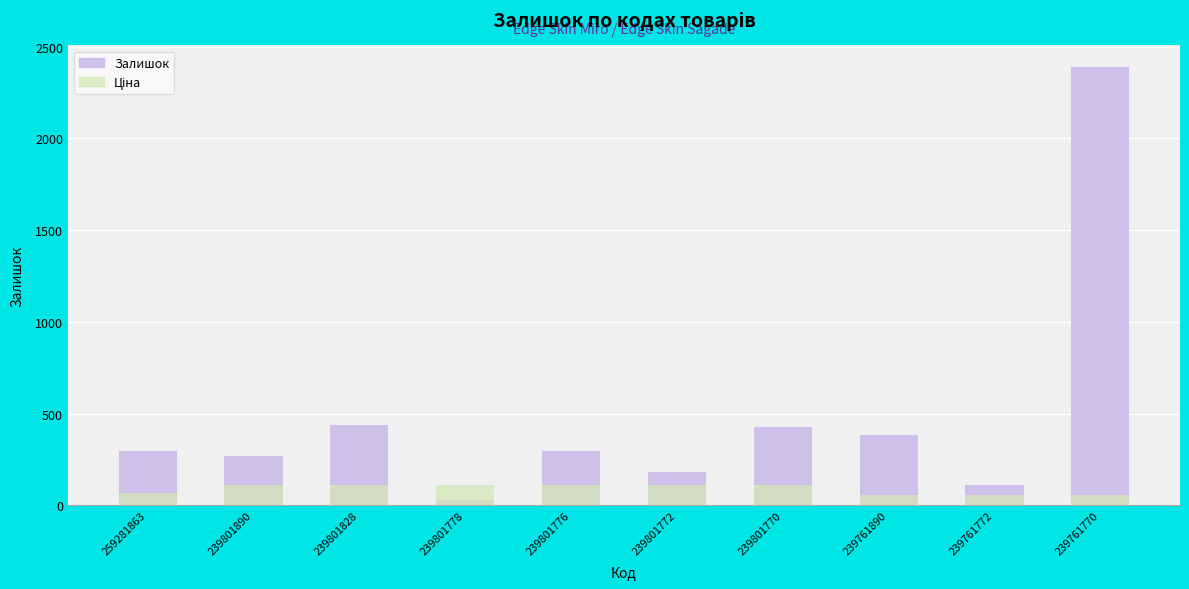

Is it true that Ціна equals 34.9 at 239801890?

False